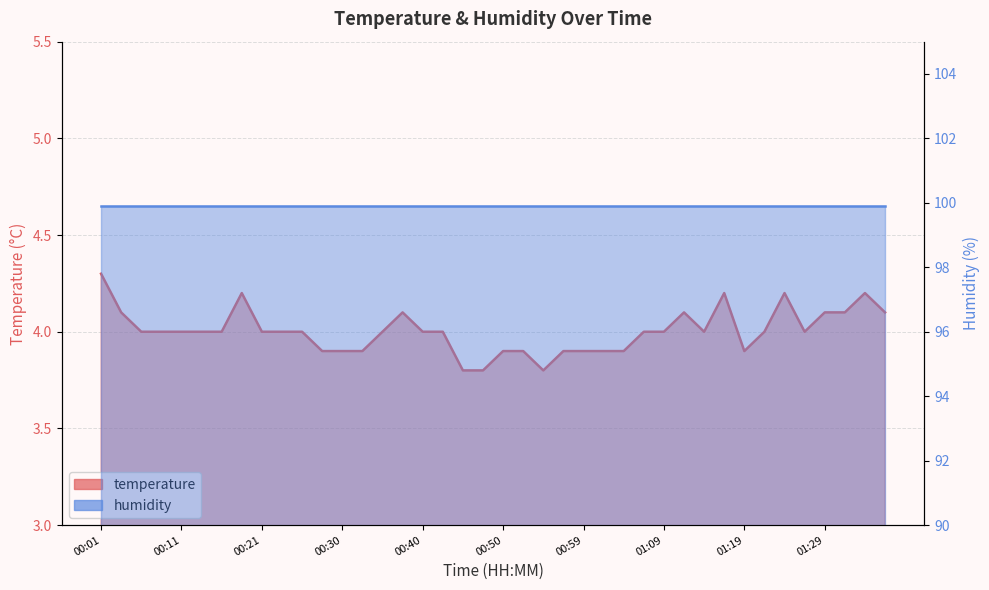

At which category does the data reach its first local peak?

00:18